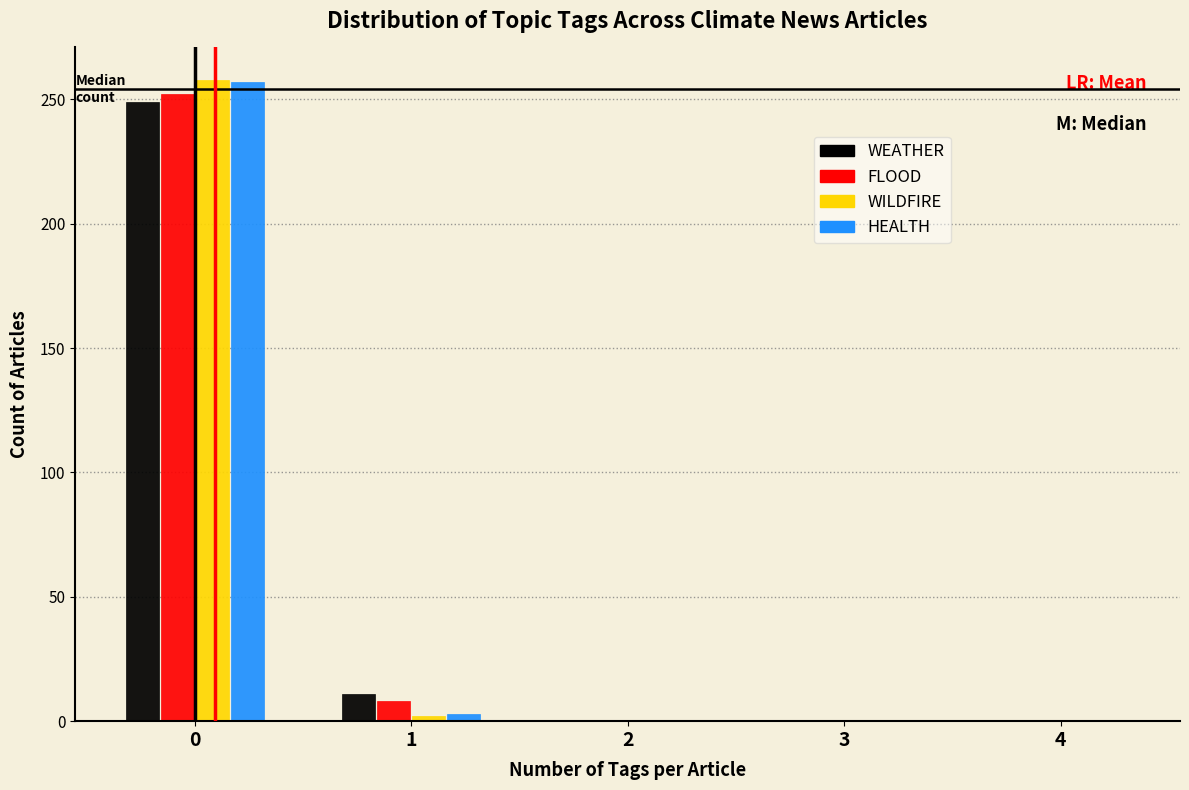

Reading left to right, extract all data points from this chart.

WEATHER: 0=249	1=11	2=0	3=0	4=0
FLOOD: 0=252	1=8	2=0	3=0	4=0
WILDFIRE: 0=258	1=2	2=0	3=0	4=0
HEALTH: 0=257	1=3	2=0	3=0	4=0